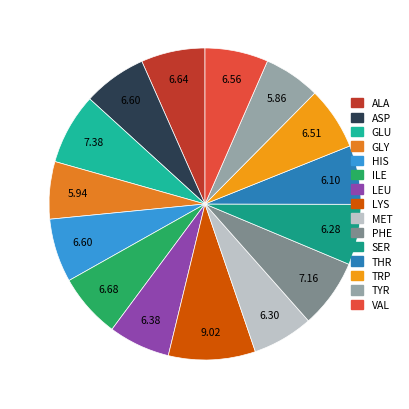

Approximately how many times larger is the value at ILE compared to TYR?

1.1